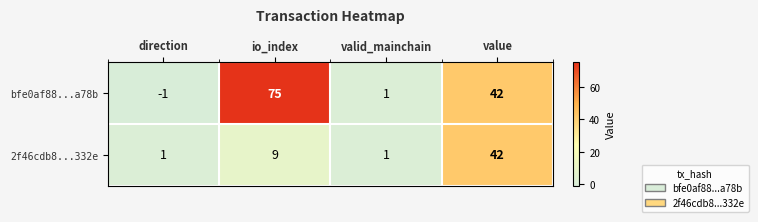

The bfe0af88...a78b series shows 75 at io_index. True or false?

True